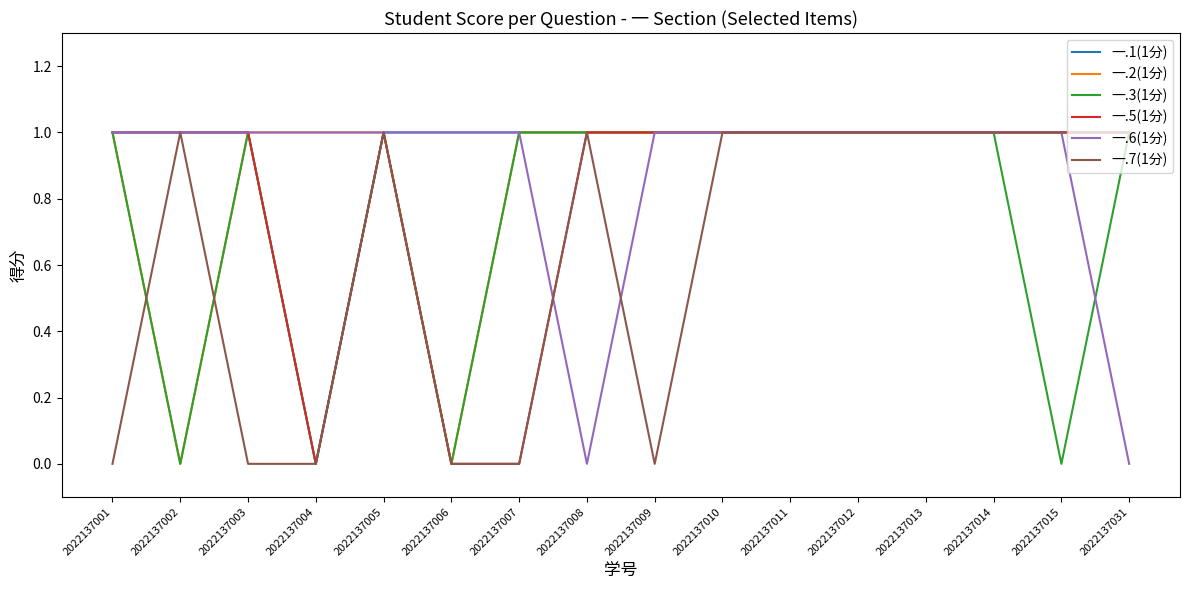

What is the total value across all series at 2022137031?

5